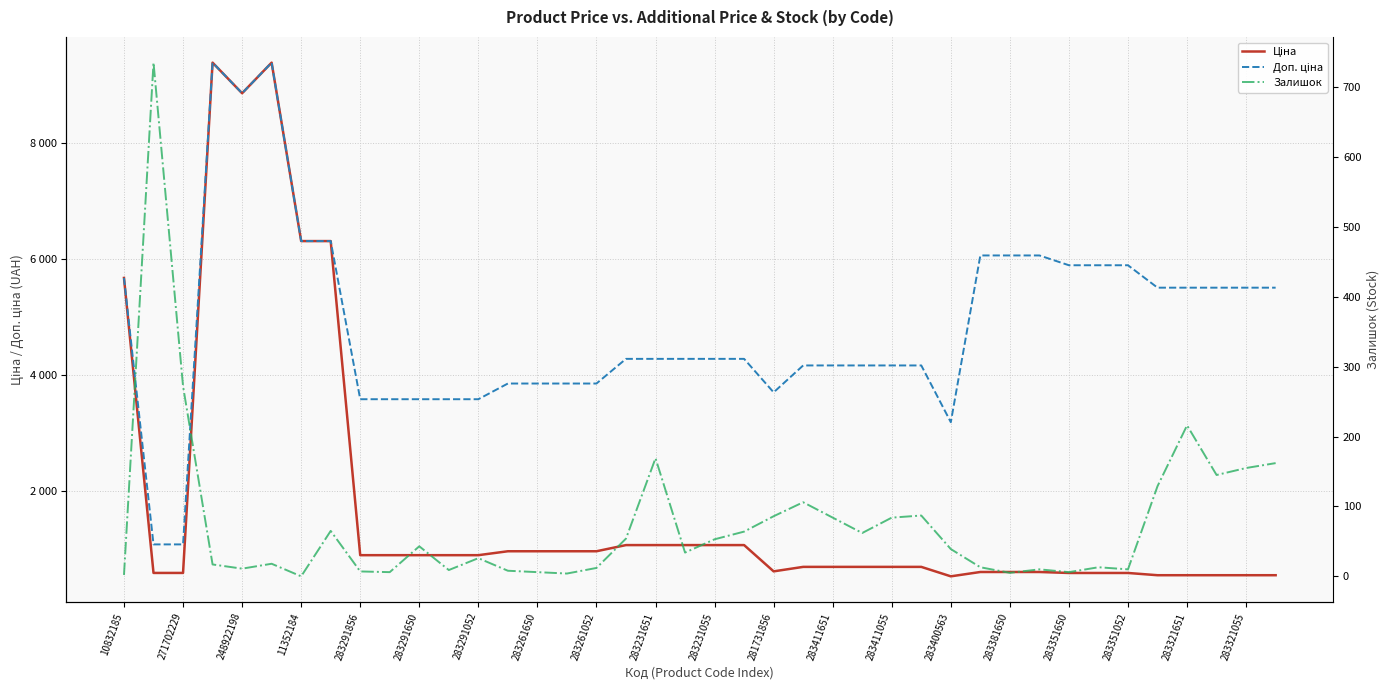

Reading right to left, list all the values displayed in this chart.

Ціна: 550.6	550.6	550.6	550.6	550.6	589.2	589.2	589.2	606.1	606.1	606.1	531.3	694.3	694.3	694.3	694.3	694.3	617.0	1069.8	1069.8	1069.8	1069.8	1069.8	963.5	963.5	963.5	963.5	895.9	895.9	895.9	895.9	895.9	6308.8	6308.8	9384.0	8856.7	9384.0	589.9	589.9	5673.8
Доп. ціна: 5505.8	5505.8	5505.8	5505.8	5505.8	5892.2	5892.2	5892.2	6061.2	6061.2	6061.2	3187.6	4165.6	4165.6	4165.6	4165.6	4165.6	3701.9	4279.1	4279.1	4279.1	4279.1	4279.1	3854.0	3854.0	3854.0	3854.0	3583.6	3583.6	3583.6	3583.6	3583.6	6308.8	6308.8	9384.0	8856.7	9384.0	1081.7	1081.7	5673.8
Залишок: 162.0	155.0	145.0	216.0	129.0	10.0	13.0	6.0	10.0	5.0	13.0	39.0	87.0	84.0	62.0	84.0	106.0	86.0	64.0	53.0	34.0	169.0	54.0	12.0	4.0	6.0	8.0	26.0	9.0	43.0	6.0	7.0	65.0	0.0	18.0	11.0	17.0	272.0	735.0	2.0